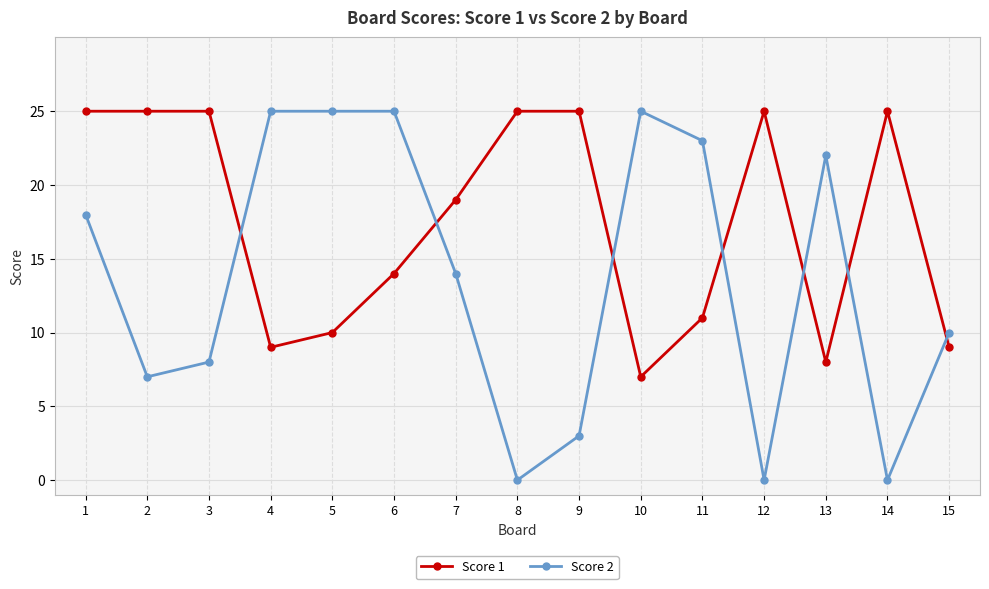

What is the total value across all series at 13?

30